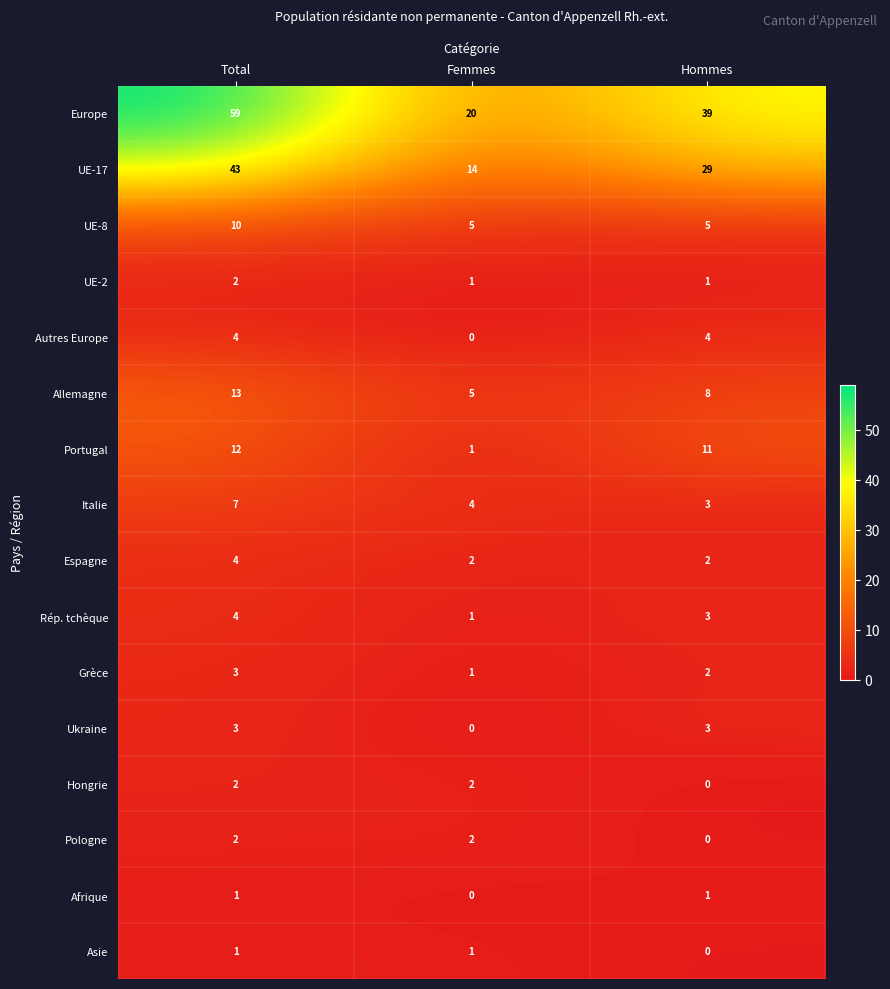

Is it true that Europe equals 25 at Hommes?

False